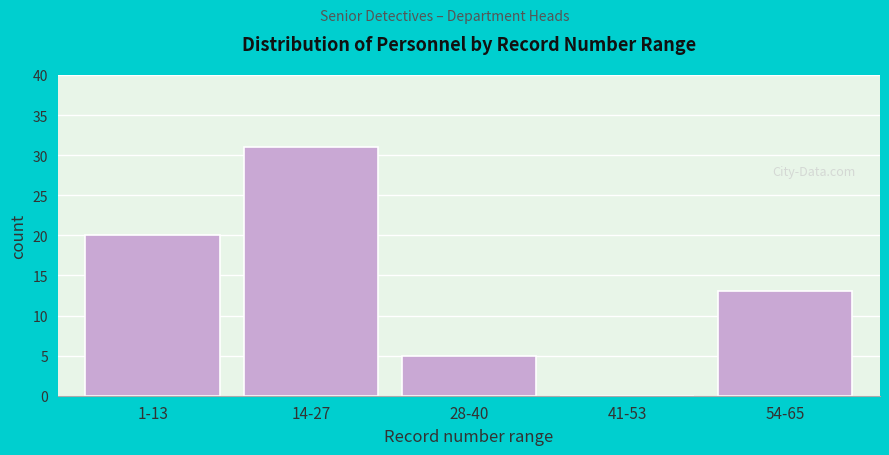

Reading left to right, what are all the values shown in this chart?

1-13=20	14-27=31	28-40=5	41-53=0	54-65=13